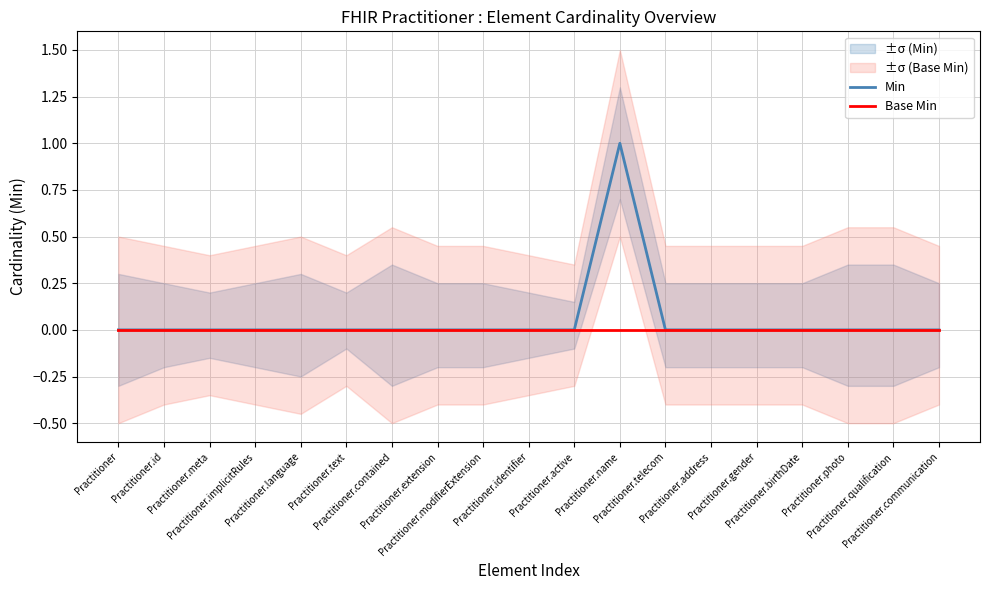

Which series changed the most between Practitioner.language and Practitioner.birthDate?

Min